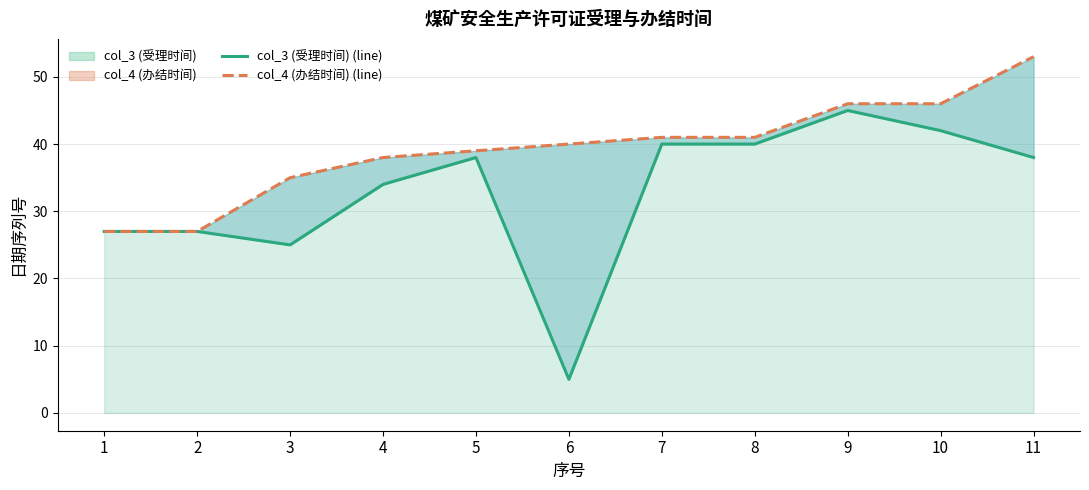

At which label does col_3 (受理时间) (line) first exceed 38?

7